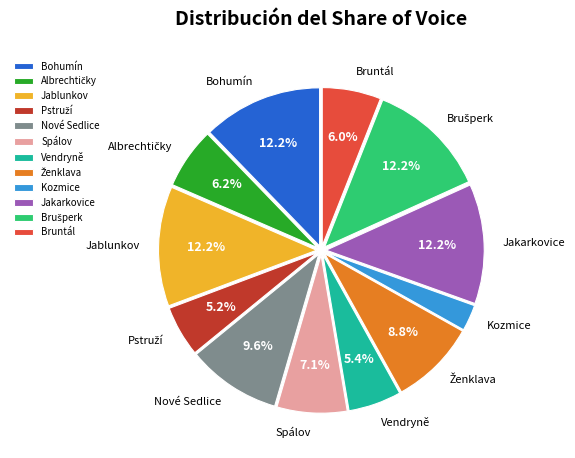

What percentage is the Kozmice slice, to the nearest percent?

3%